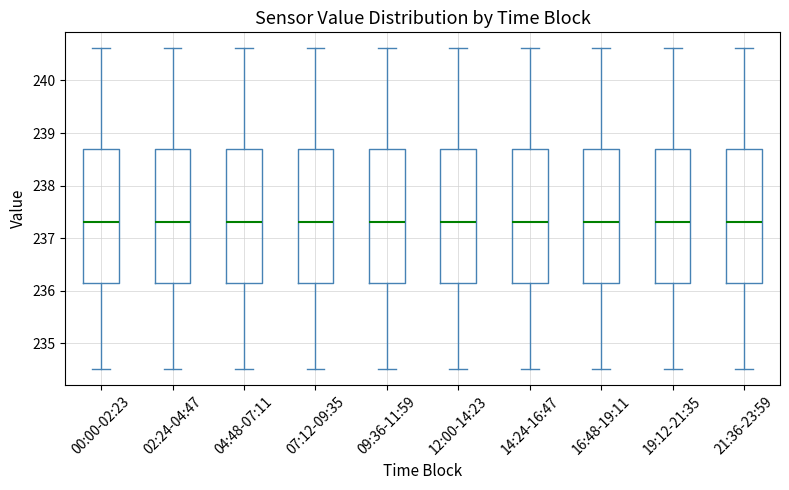

Reading left to right, read every box against the y-axis: the position of its median line, the range the box covers, and the ends of its whiskers. The values are not printed on the chart, so give them approximately, as read against the axis.

00:00-02:23: median 237.3, box 236.2 to 238.7, whiskers 234.5 to 240.6
02:24-04:47: median 237.3, box 236.2 to 238.7, whiskers 234.5 to 240.6
04:48-07:11: median 237.3, box 236.2 to 238.7, whiskers 234.5 to 240.6
07:12-09:35: median 237.3, box 236.2 to 238.7, whiskers 234.5 to 240.6
09:36-11:59: median 237.3, box 236.2 to 238.7, whiskers 234.5 to 240.6
12:00-14:23: median 237.3, box 236.2 to 238.7, whiskers 234.5 to 240.6
14:24-16:47: median 237.3, box 236.2 to 238.7, whiskers 234.5 to 240.6
16:48-19:11: median 237.3, box 236.2 to 238.7, whiskers 234.5 to 240.6
19:12-21:35: median 237.3, box 236.2 to 238.7, whiskers 234.5 to 240.6
21:36-23:59: median 237.3, box 236.2 to 238.7, whiskers 234.5 to 240.6